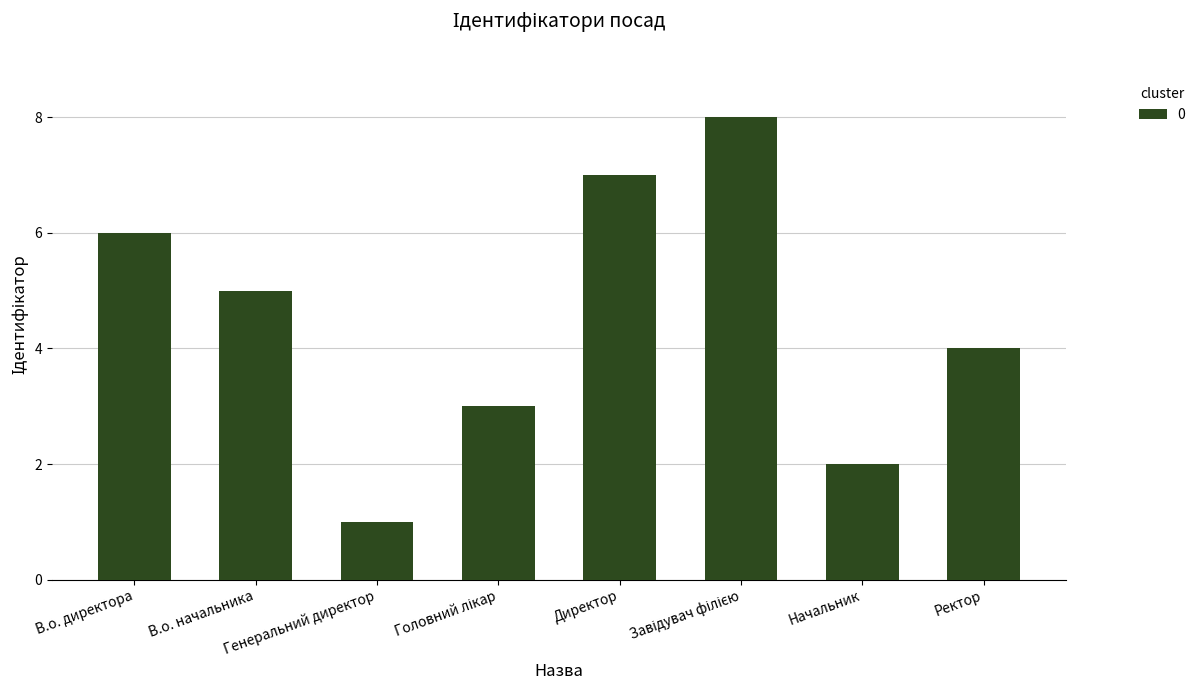

What is the difference between the second highest and minimum values?

6